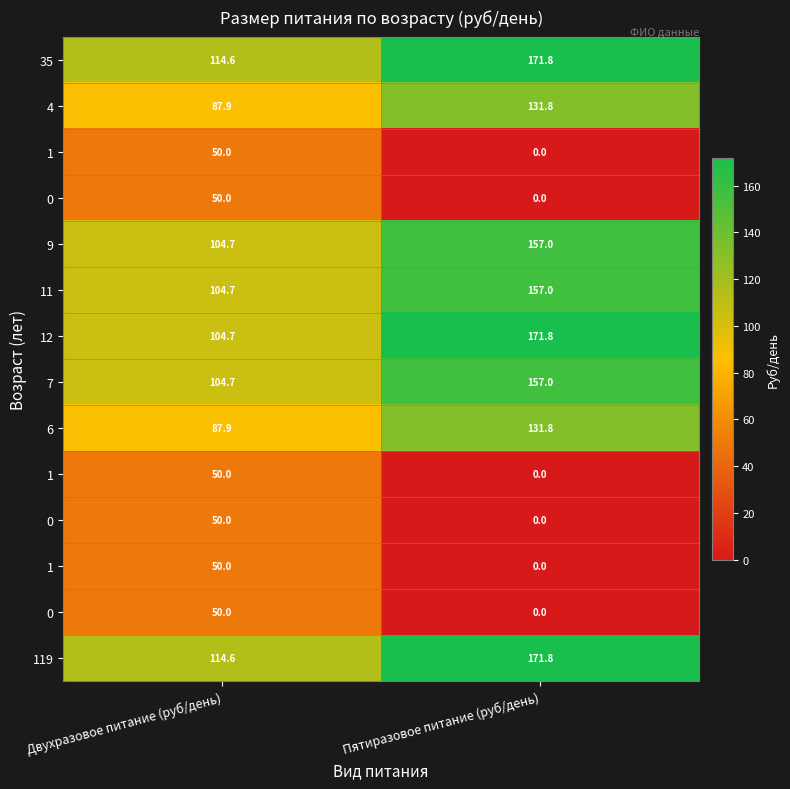

Which category has the highest value across all series?

Пятиразовое питание (руб/день)